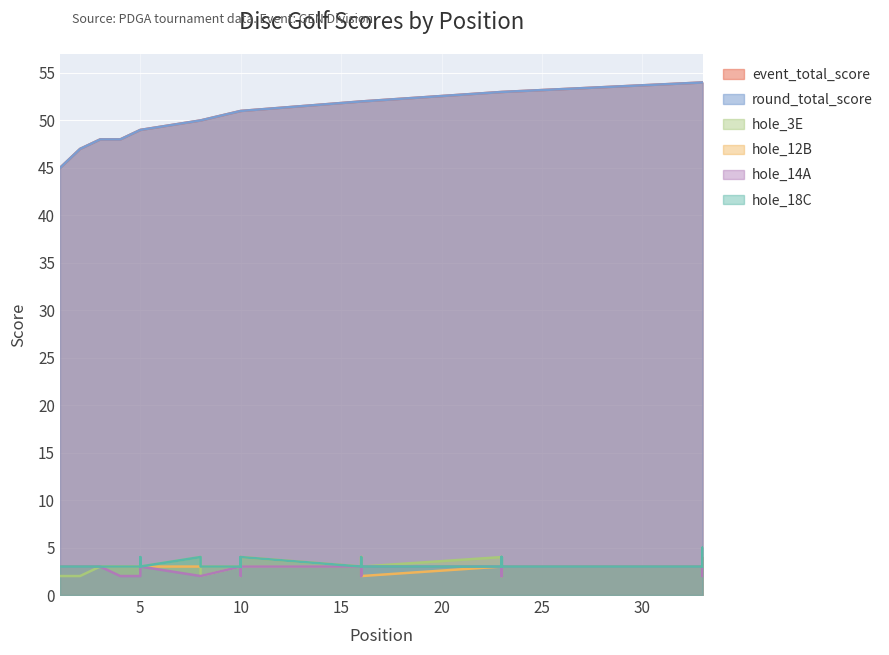

What is the difference between the second highest and minimum values in the hole_12B series?

2